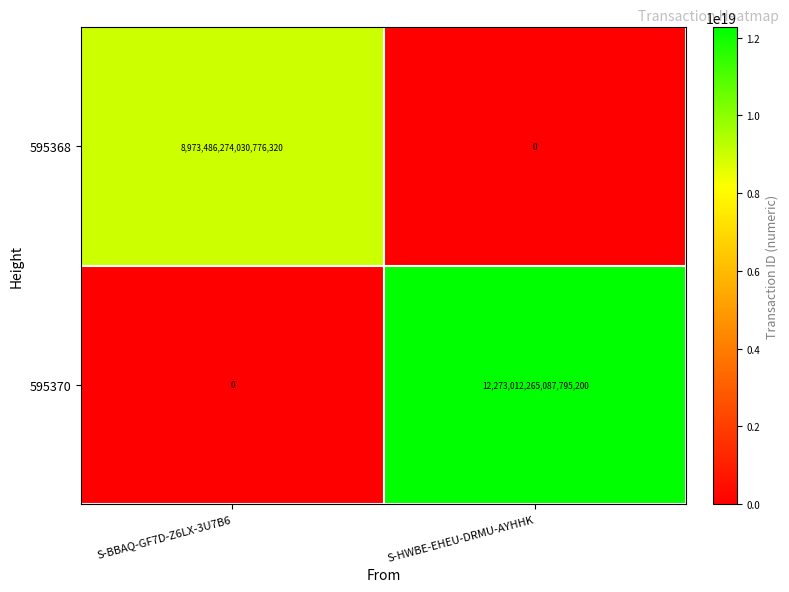

Where is 595368 nearest to the value 4486743137015388160?

S-BBAQ-GF7D-Z6LX-3U7B6